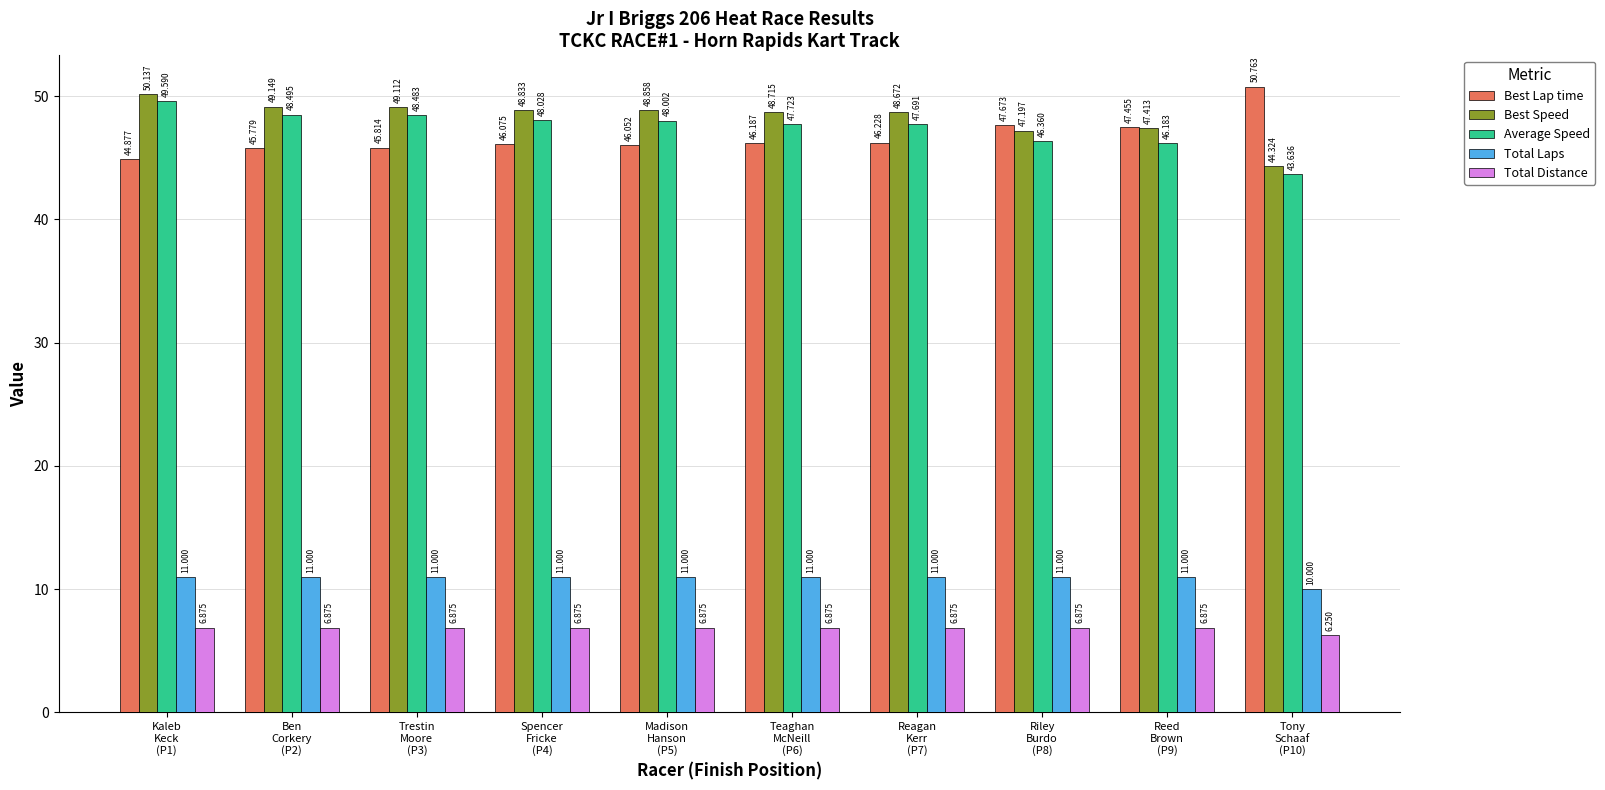

Is it true that Total Laps equals 18.3 at Reed
Brown
(P9)?

False